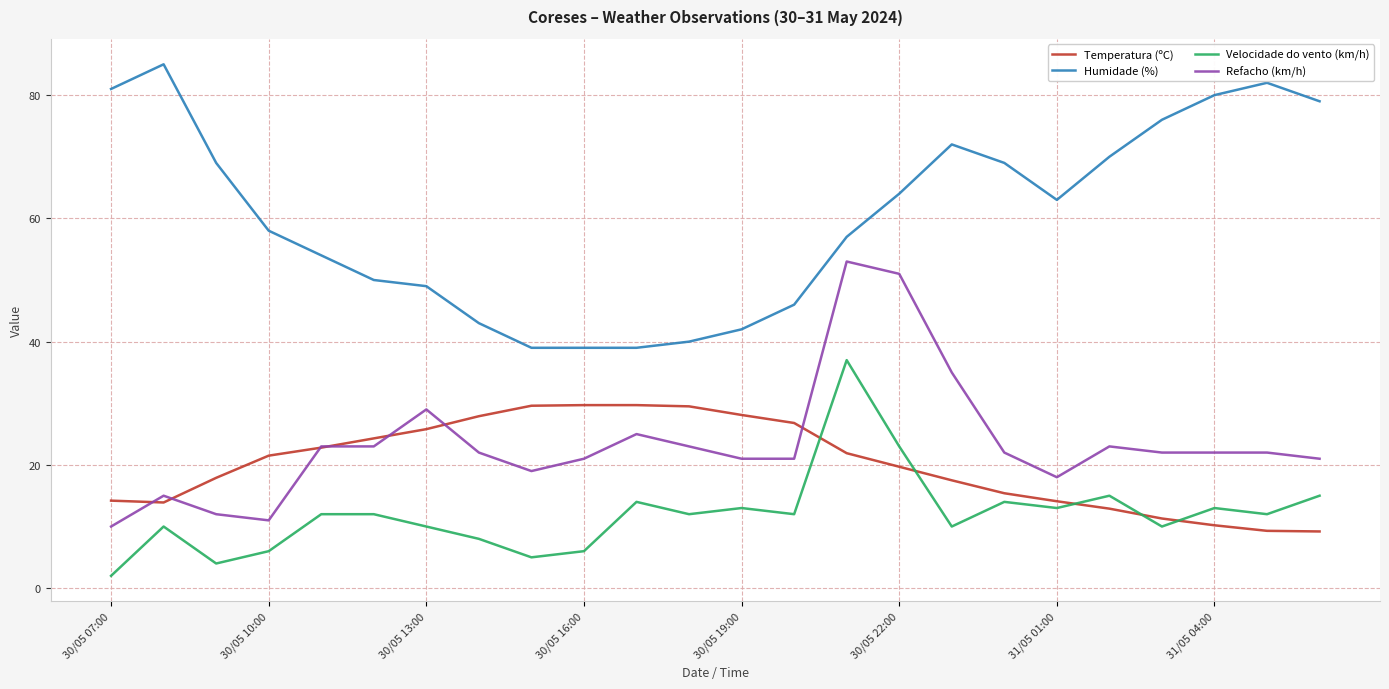

List the series in order of their peak value, lowest first.

Temperatura (ºC), Velocidade do vento (km/h), Refacho (km/h), Humidade (%)